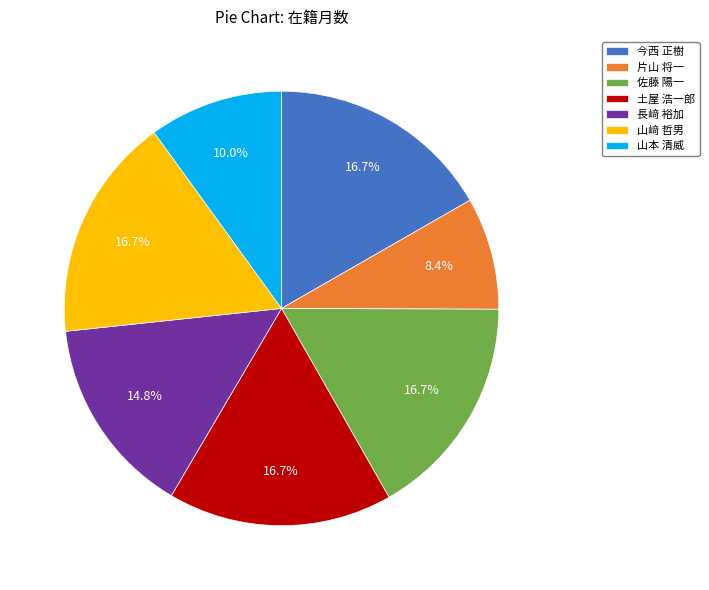

Between 佐藤 陽一 and 長﨑 裕加, which is larger?

佐藤 陽一